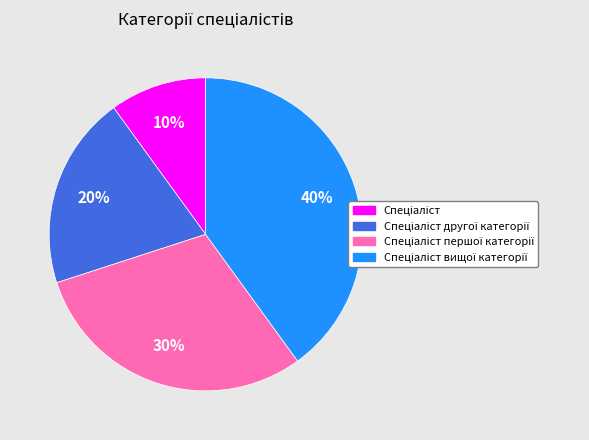

Is there any slice that represents more than half of the pie?

No